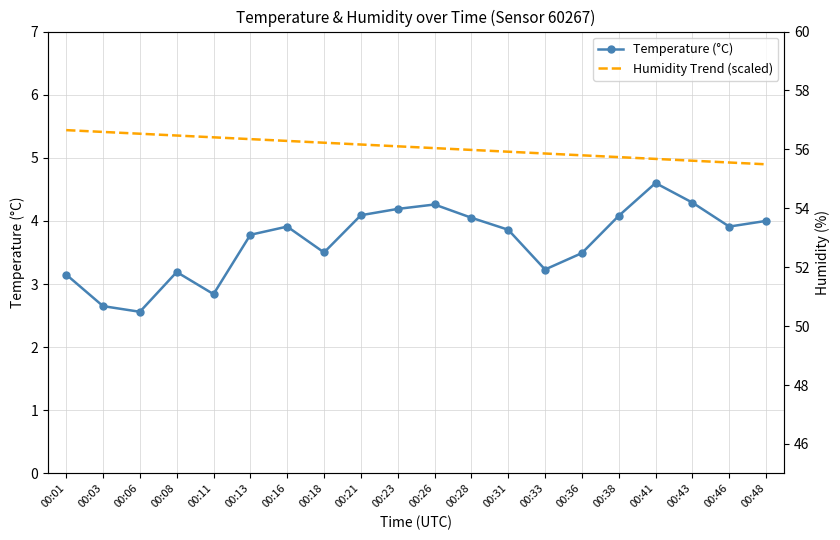

What is the sum of all Temperature (°C) values?

73.6